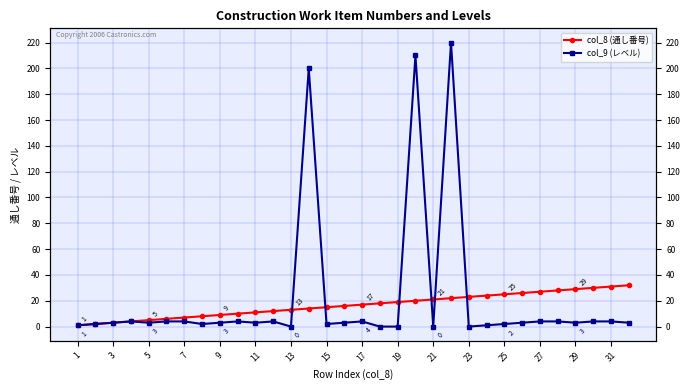

What is the difference between the col_9 (レベル) values at 27 and 31?

1